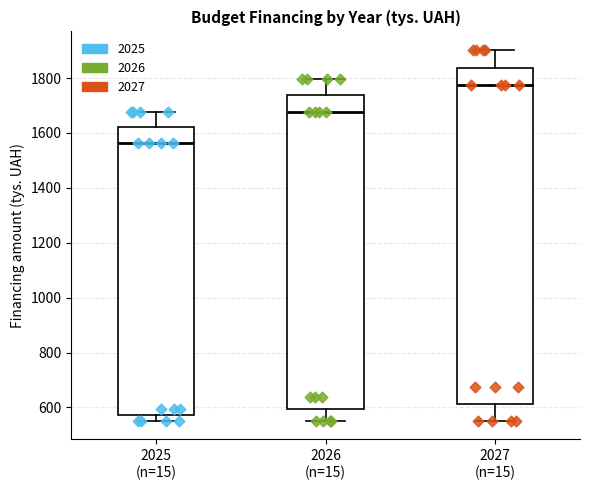

Where does the median line of the box for 2025 (n=15) sit on the y-axis? The values are not printed on the chart, so give them approximately, as read against the axis.

1560